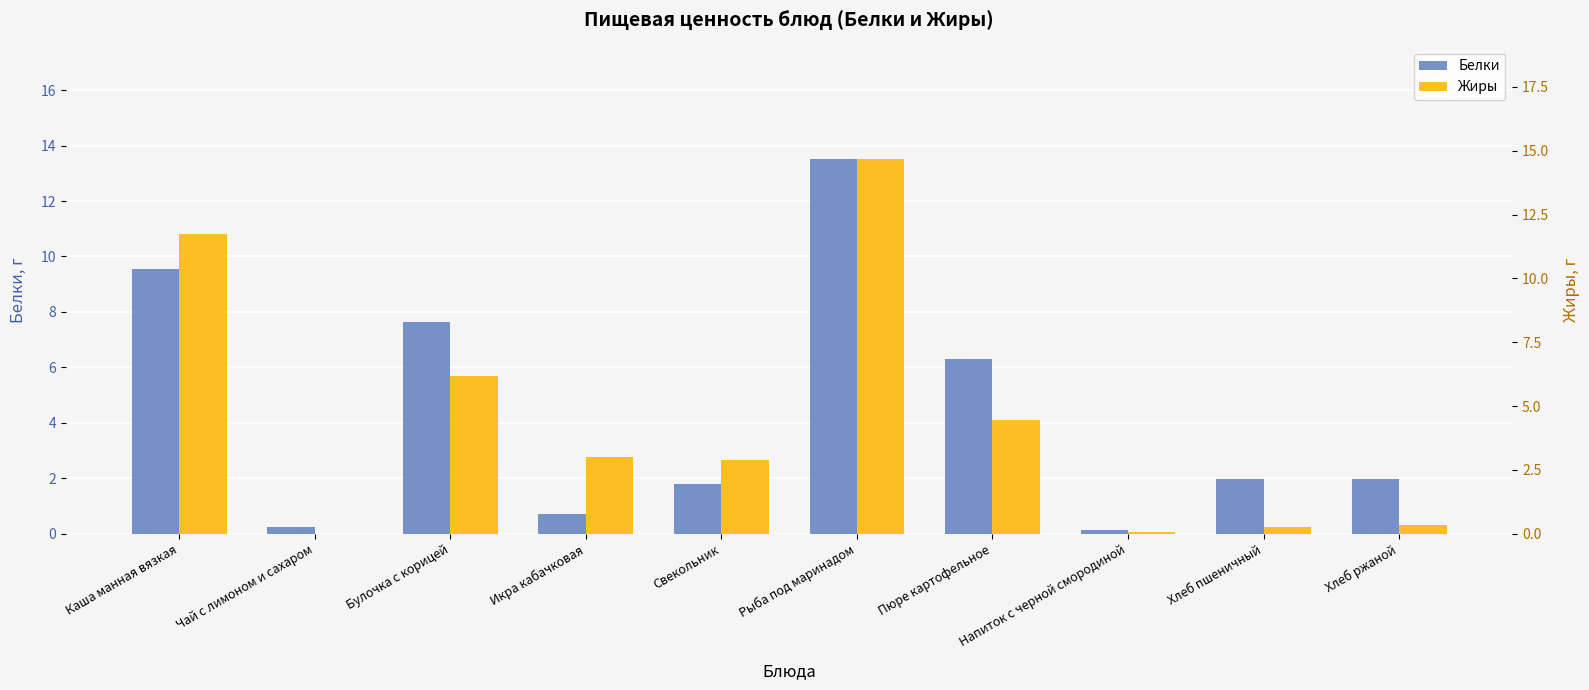

At which label does Жиры reach its minimum?

Чай с лимоном и сахаром